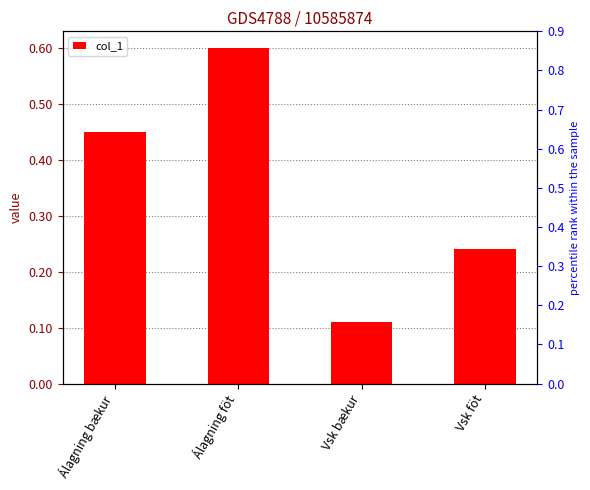

Reading left to right, extract all data points from this chart.

0.5	0.6	0.1	0.2